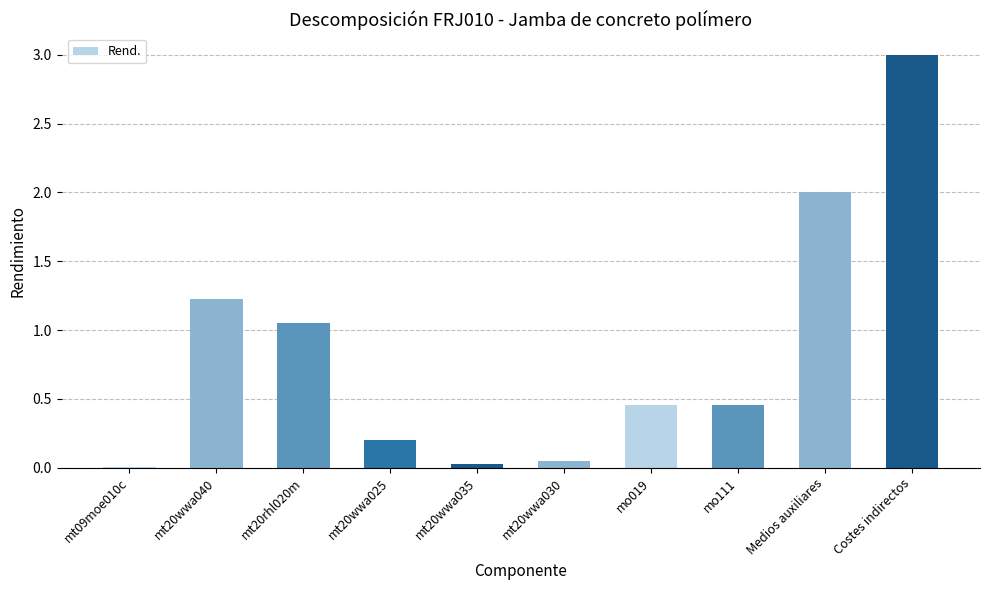

Which category has the highest value across all series?

Costes indirectos